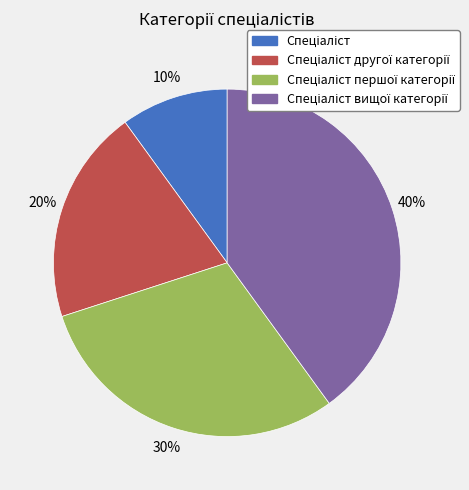

To the nearest percent, what is the difference between the largest and smallest slice percentages?

30%